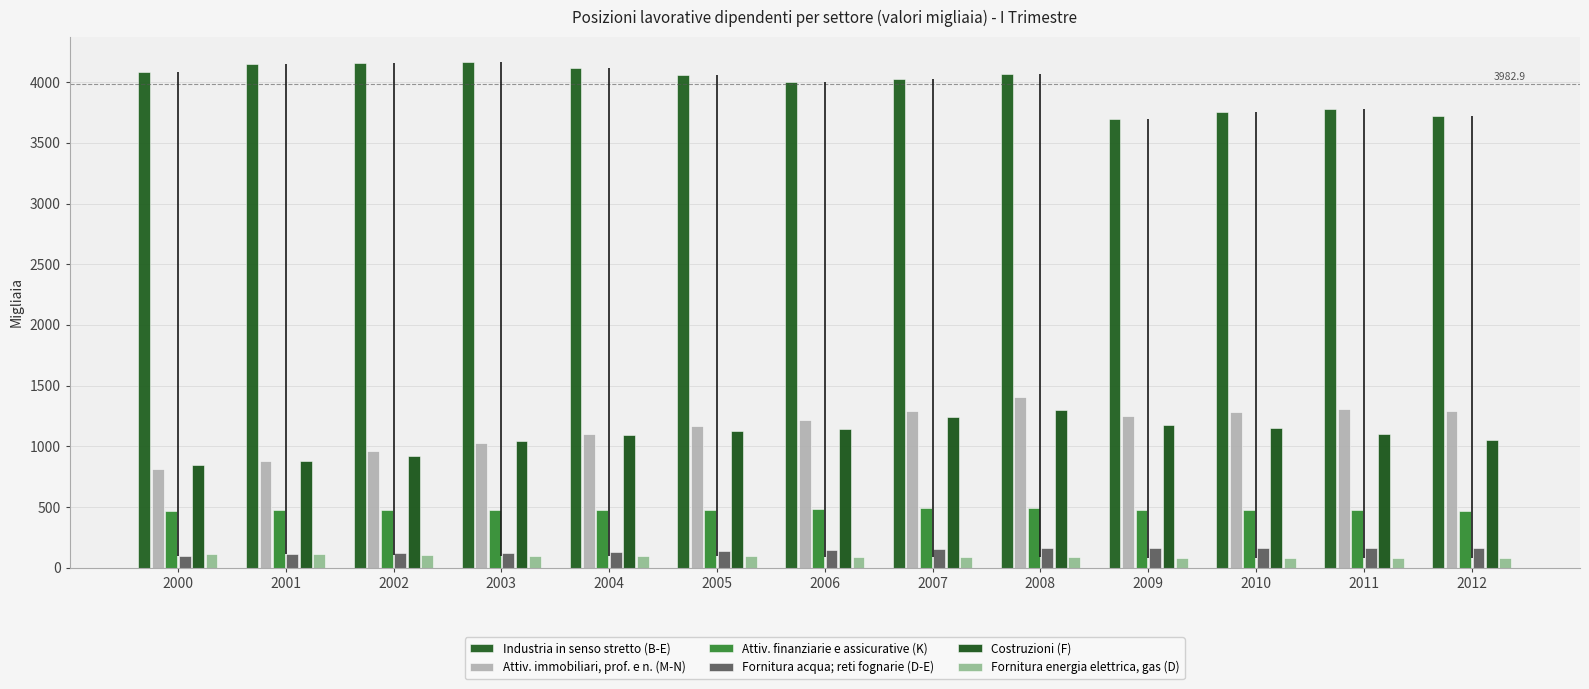

What is the sum of all Industria in senso stretto (B-E) values?

51777.9